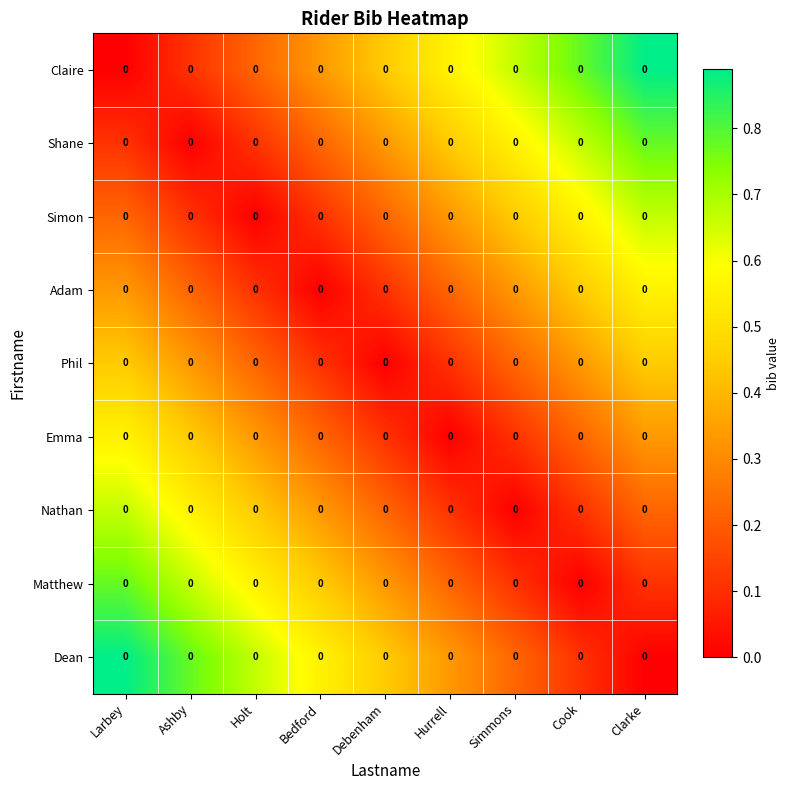

Count the number of categories in the chart.

9